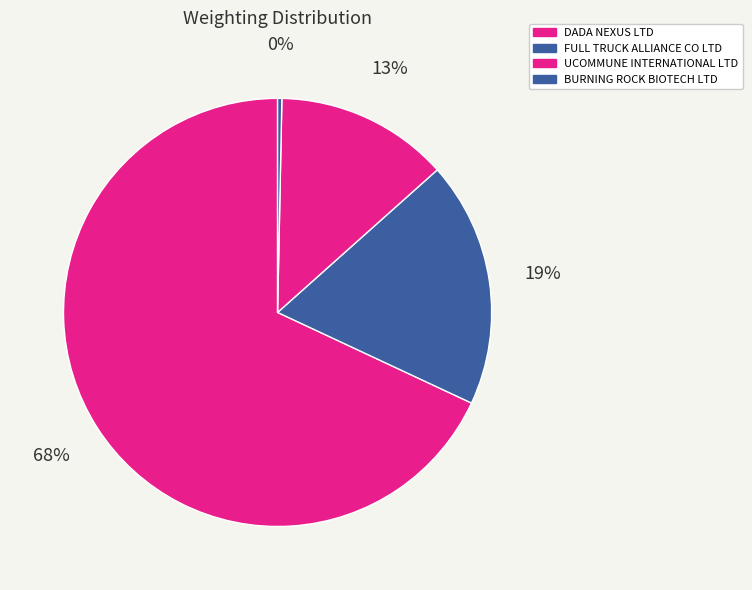

To the nearest percent, what is the average slice percentage?

25%